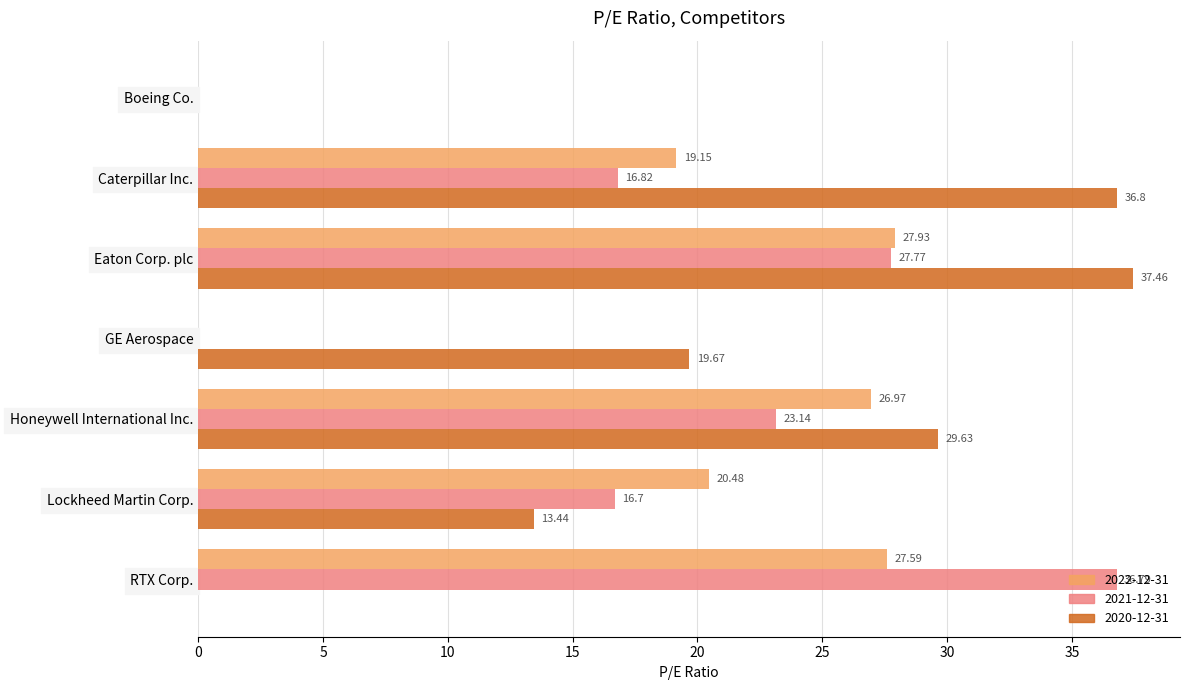

What is the total value across all series at Eaton Corp. plc?

93.2